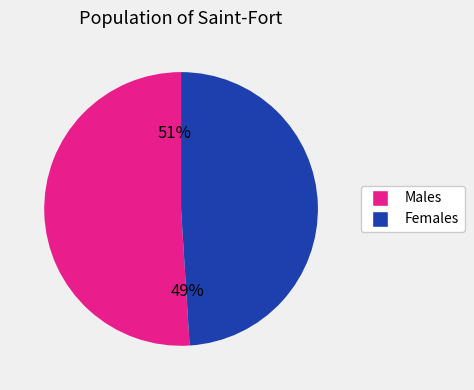

To the nearest percent, what is the difference between the largest and smallest slice percentages?

2%